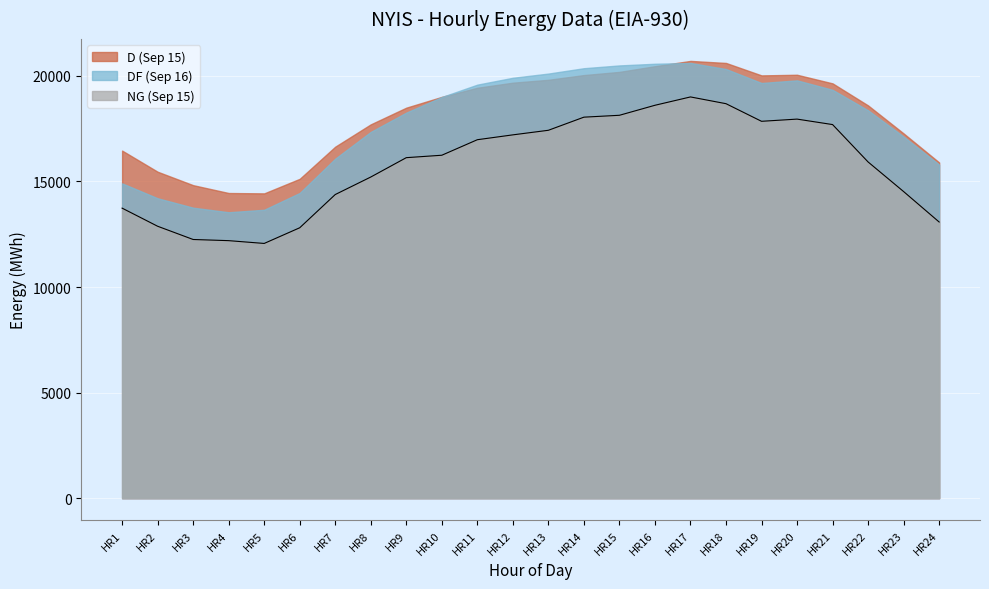

At how many categories does at least one series exceed 18781?

12